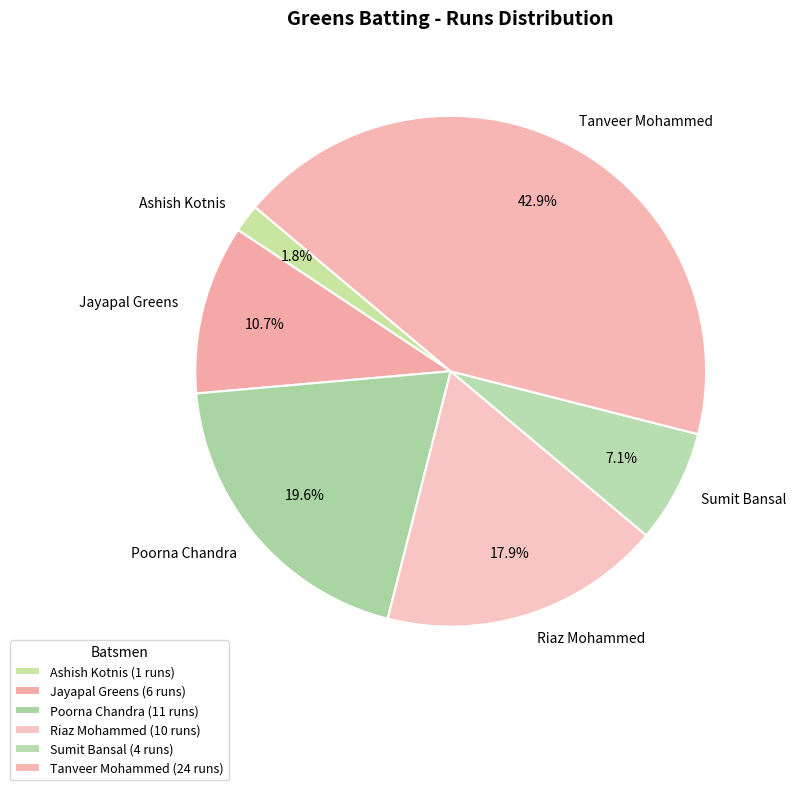

Between Poorna Chandra and Ashish Kotnis, which is larger?

Poorna Chandra